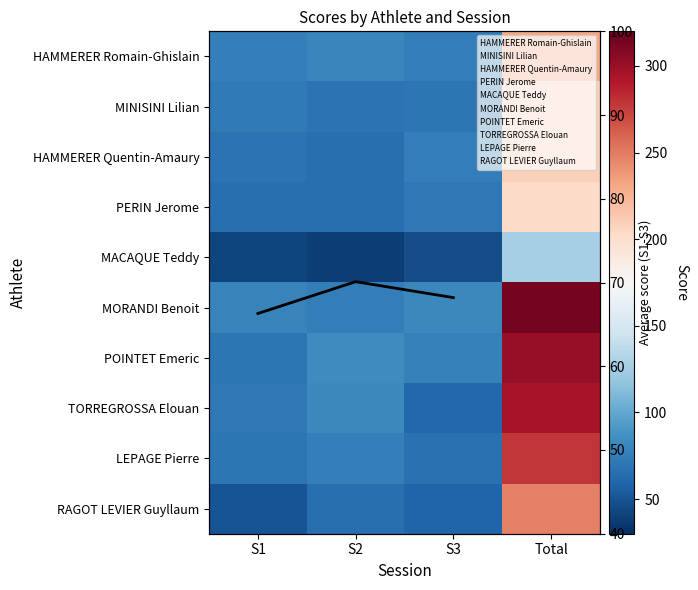

Rank the series by their maximum value, from lowest to highest.

MACAQUE Teddy, PERIN Jerome, HAMMERER Quentin-Amaury, MINISINI Lilian, HAMMERER Romain-Ghislain, RAGOT LEVIER Guyllaum, LEPAGE Pierre, TORREGROSSA Elouan, POINTET Emeric, MORANDI Benoit